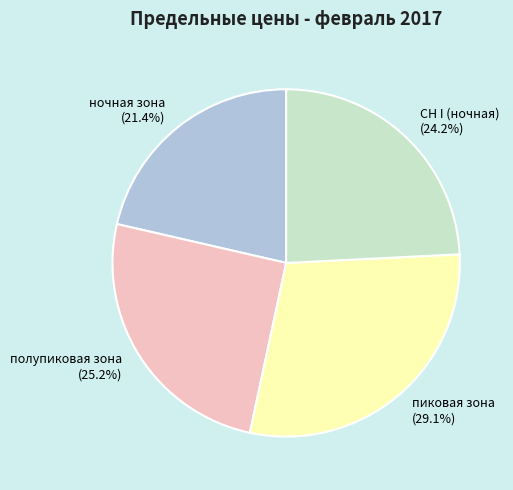

Is пиковая зона the majority of the pie?

No